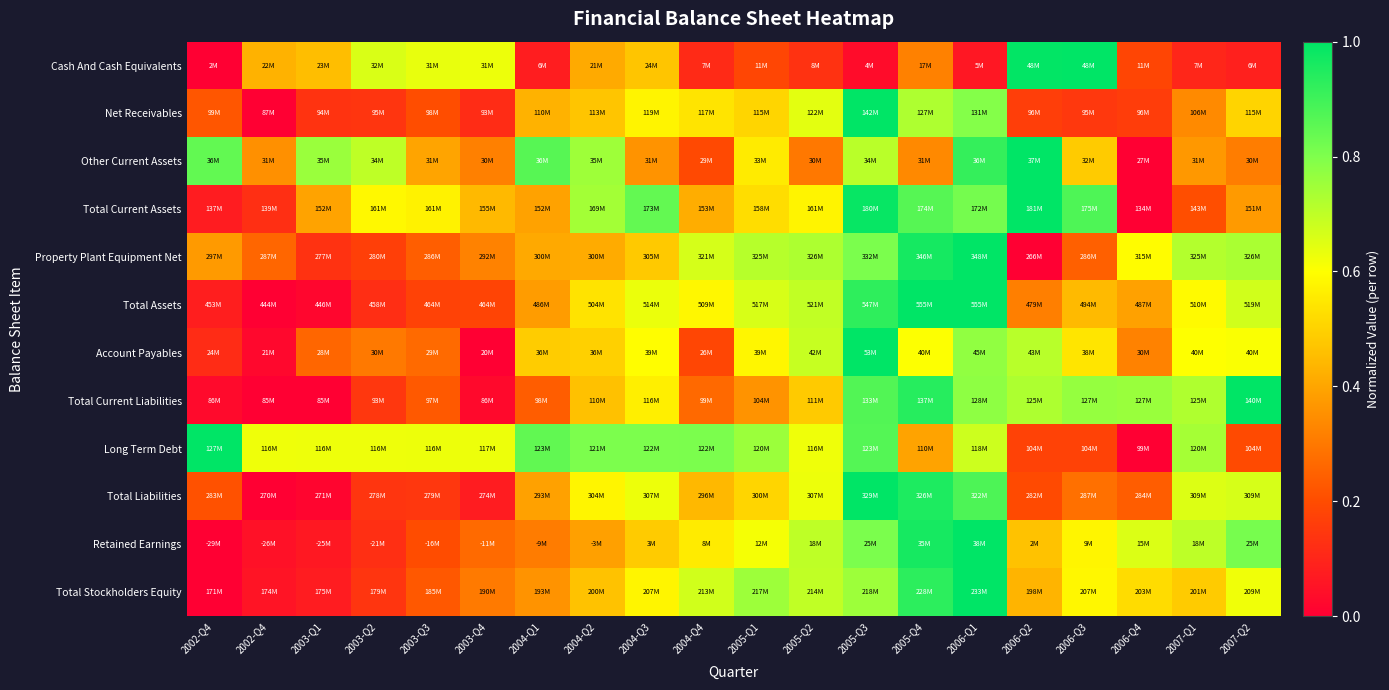

How many series are shown in this chart?

12